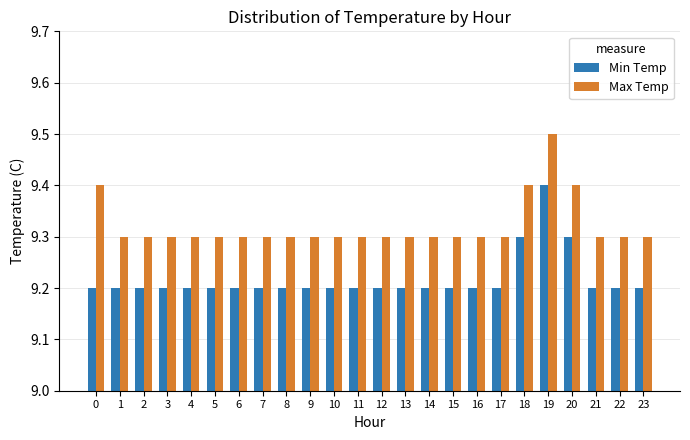

What is the sum of all Max Temp values?

223.7